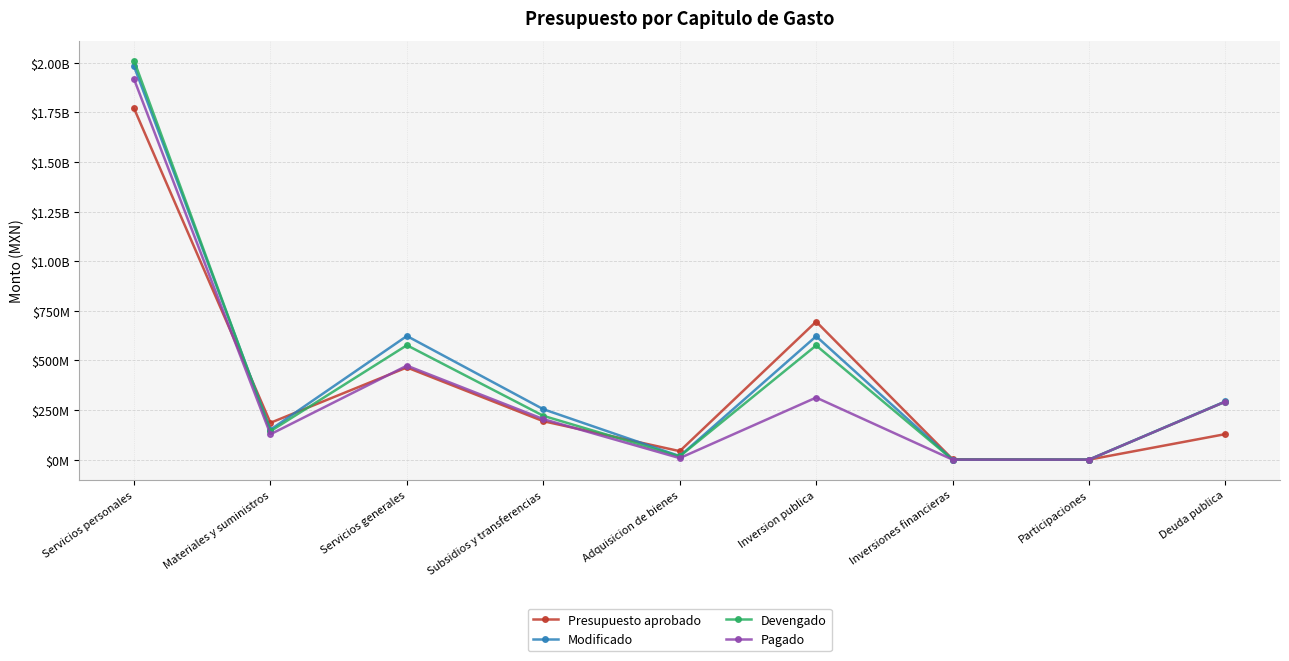

At which label does Modificado reach its minimum?

Inversiones financieras